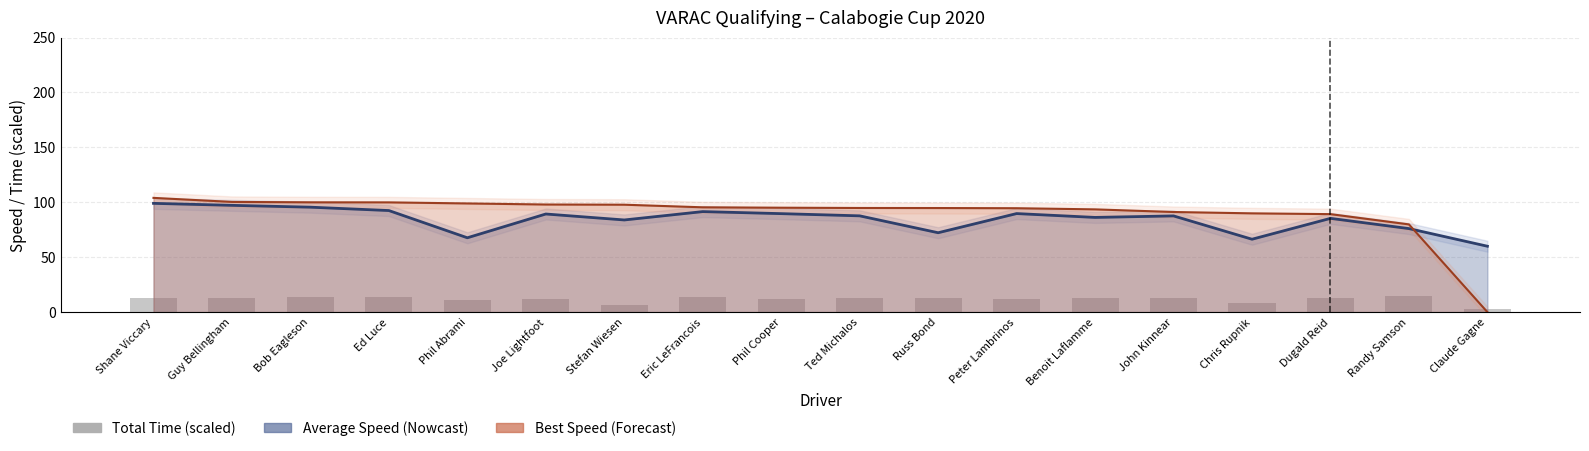

The chart shows a value of 4.5 at Claude Gagne. True or false?

False